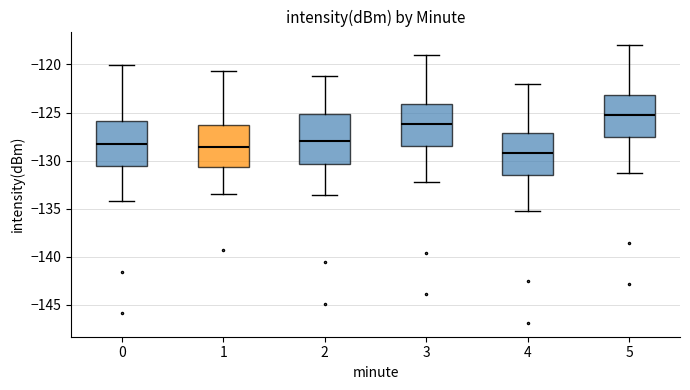

Reading left to right, transcribe this box plot: for each box, give where its median line is, the range the box spans, and where its two whiskers end, as read against the y-axis. The values are not printed on the chart, so give them approximately, as read against the axis.

0: median -128.0, box -130.5 to -126.0, whiskers -134.0 to -120.0
1: median -128.5, box -130.5 to -126.5, whiskers -133.5 to -120.5
2: median -128.0, box -130.5 to -125.0, whiskers -133.5 to -121.0
3: median -126.0, box -128.5 to -124.0, whiskers -132.0 to -119.0
4: median -129.0, box -131.5 to -127.0, whiskers -135.0 to -122.0
5: median -125.0, box -127.5 to -123.0, whiskers -131.0 to -118.0